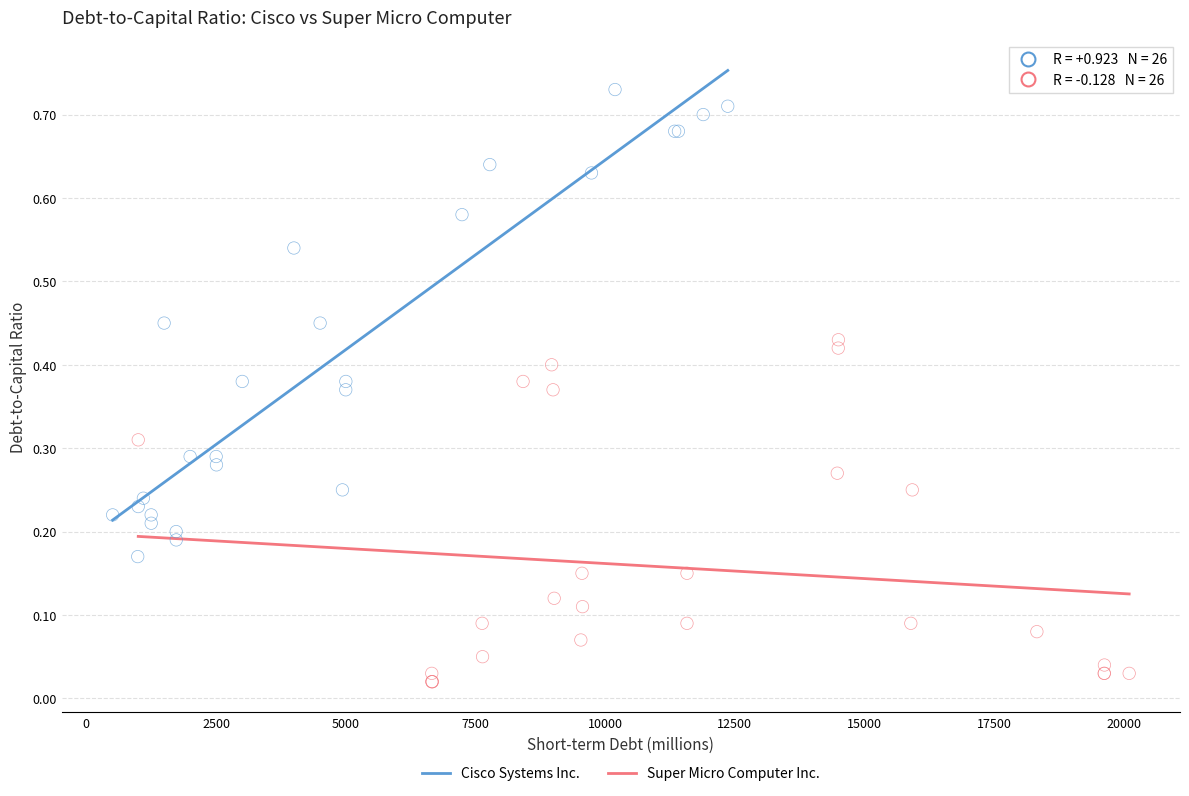

Which series reaches the maximum Y coordinate?

Cisco Systems Inc.